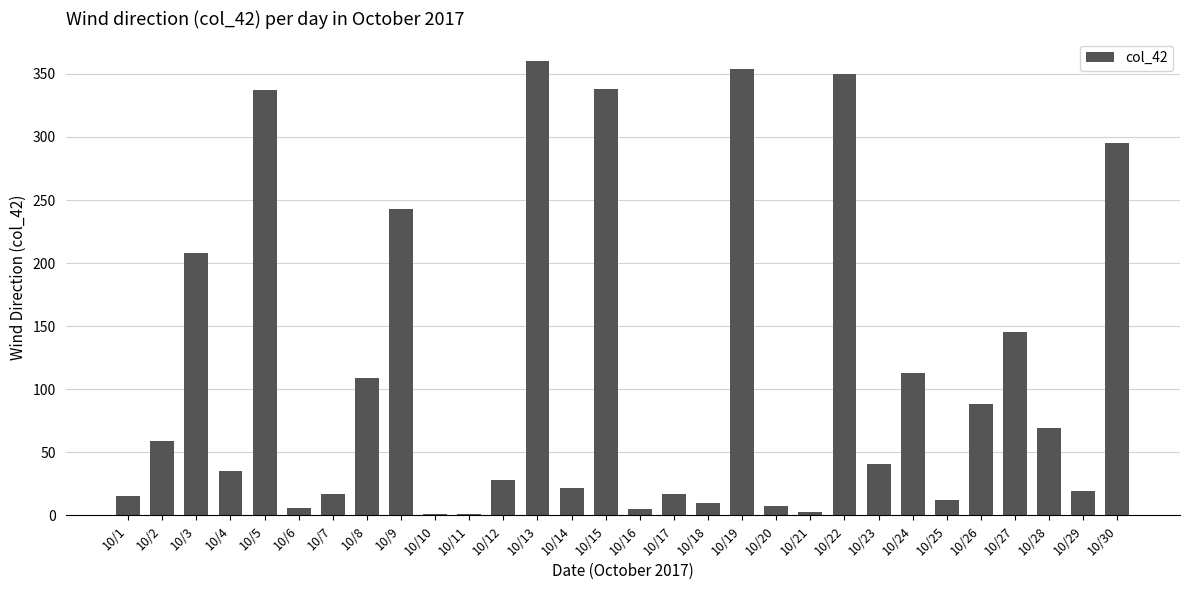

What is the sum of the values at 10/24 and 10/15?

451